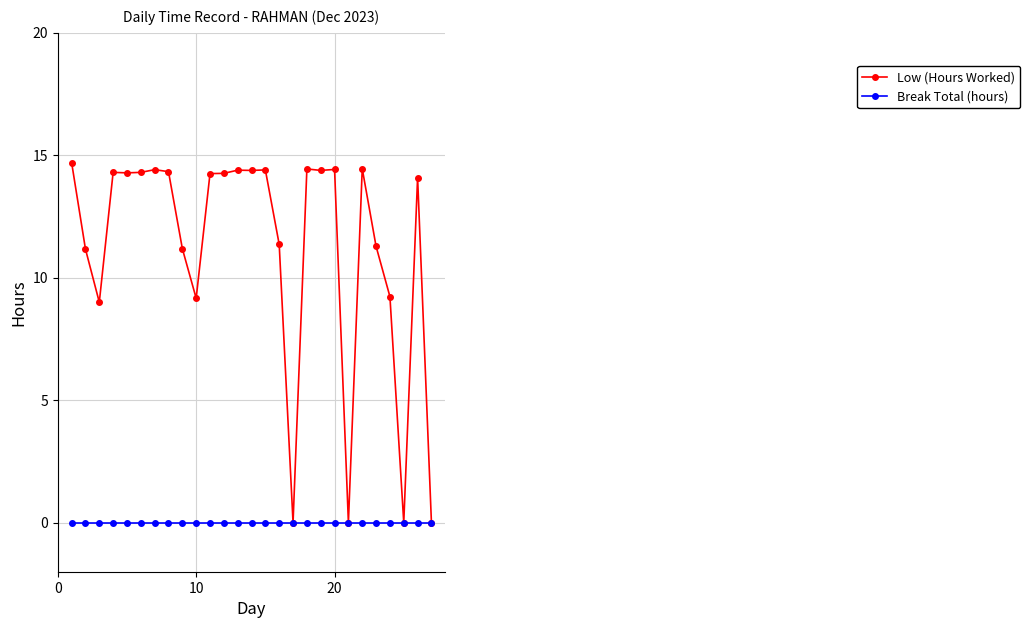

What is the maximum value shown in the chart?

14.7